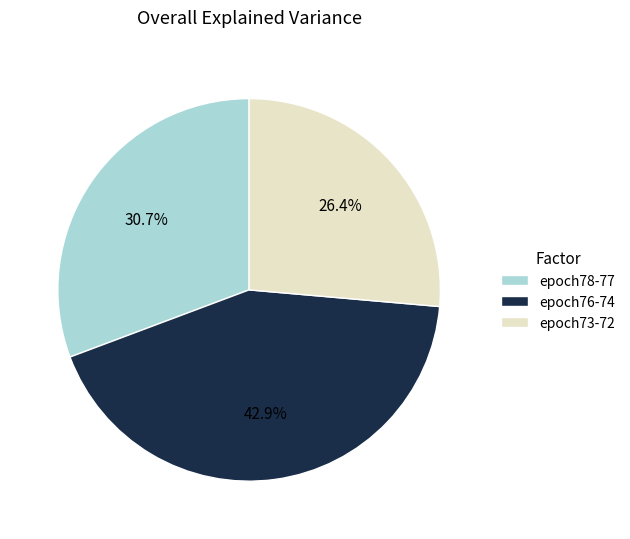

Is there any slice that represents more than half of the pie?

No